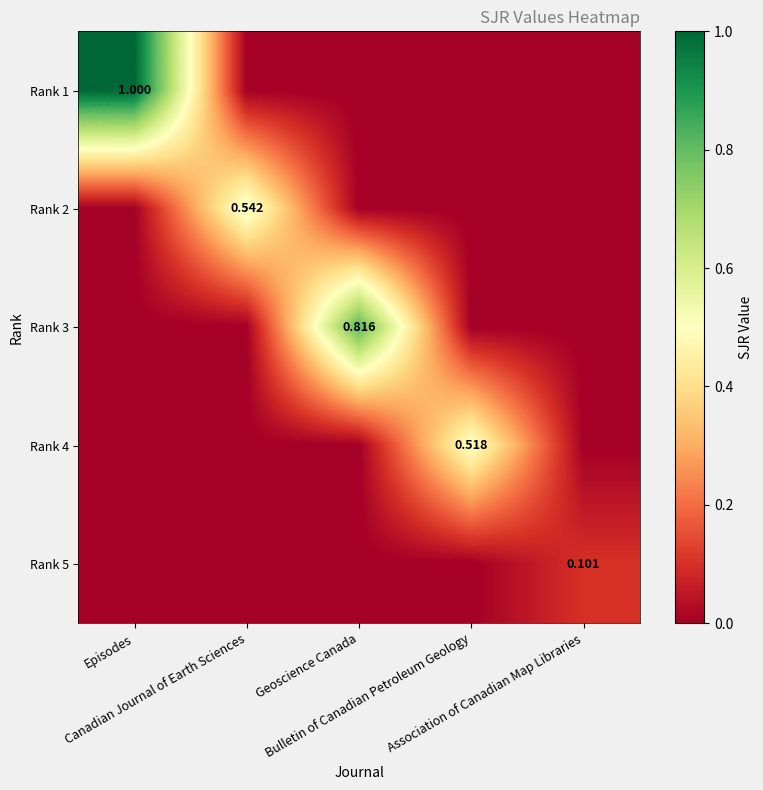

The Rank 3 series shows 0.0 at Canadian Journal of Earth Sciences. True or false?

True